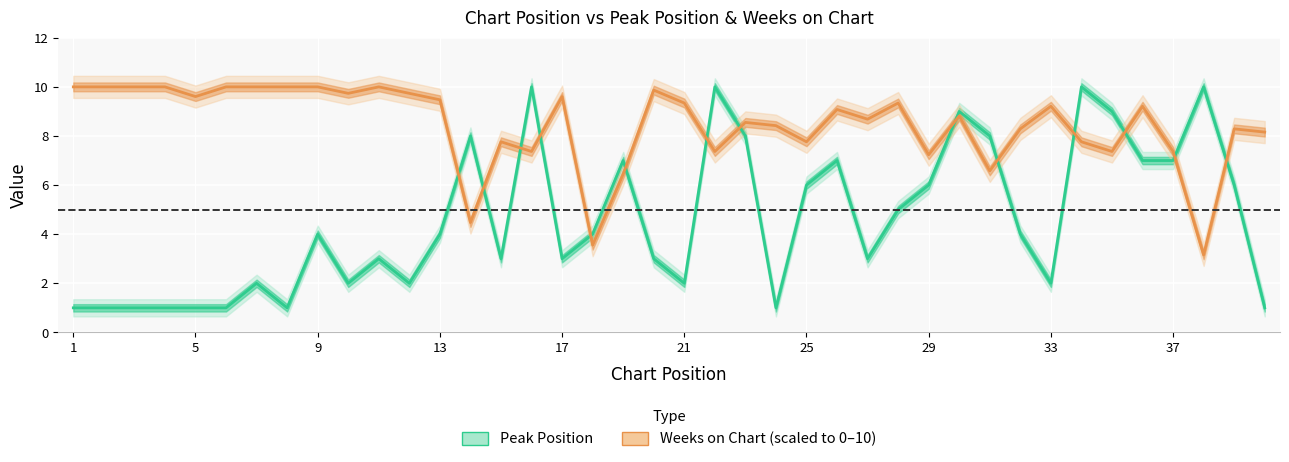

At how many categories does at least one series exceed 1?

40